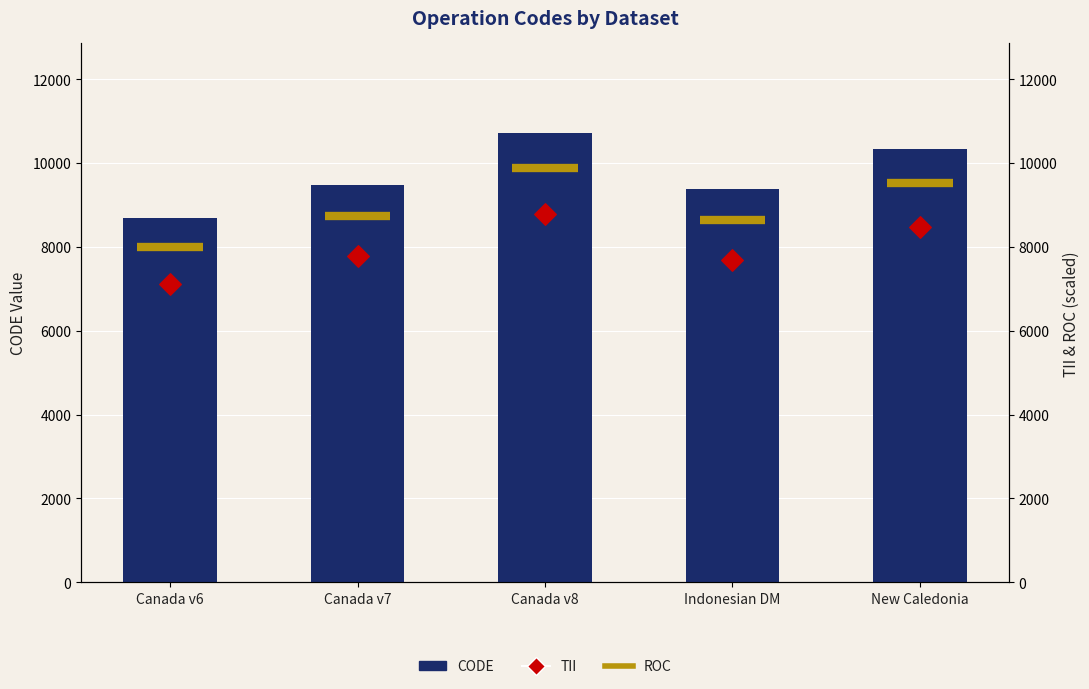

Between Canada v7 and Canada v8, which is larger?

Canada v8